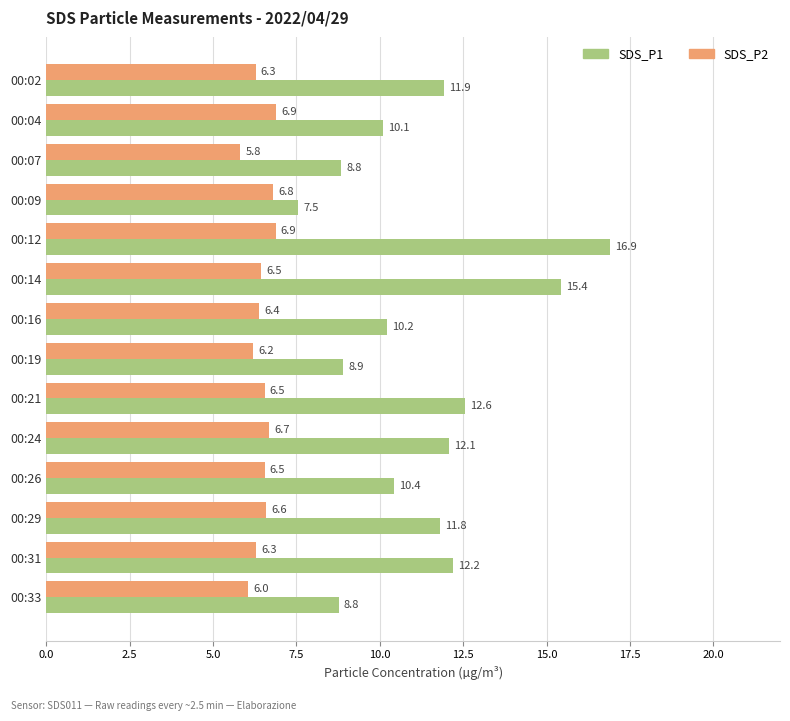

At which category does the chart reach its peak across all series?

00:12